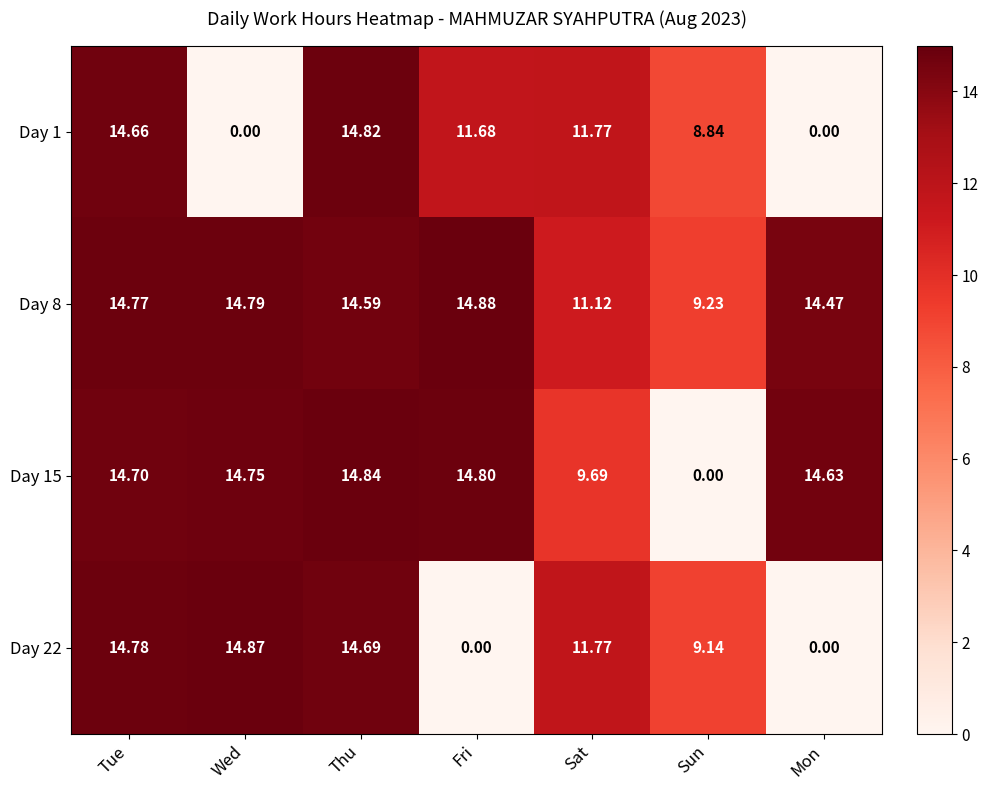

Rank the series at Tue from lowest to highest value.

Day 1, Day 15, Day 8, Day 22